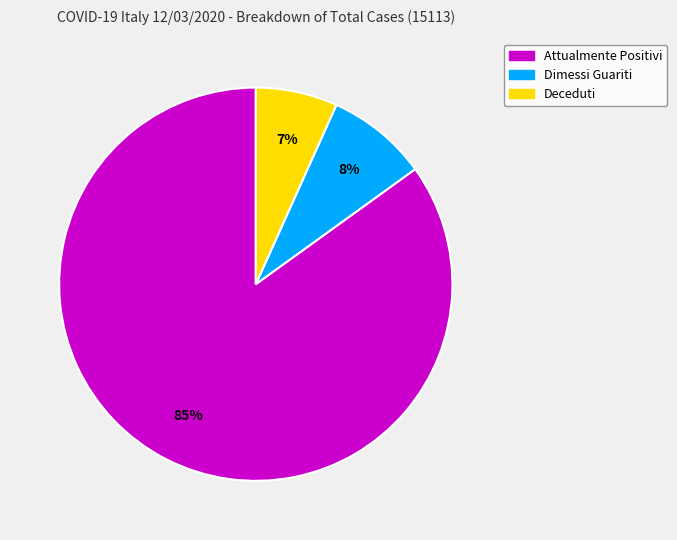

Which has a higher value, Deceduti or Attualmente Positivi?

Attualmente Positivi